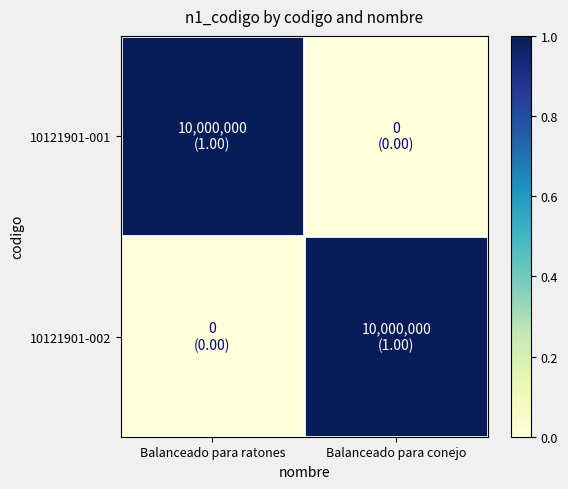

Which series has the widest spread of values?

10121901-001